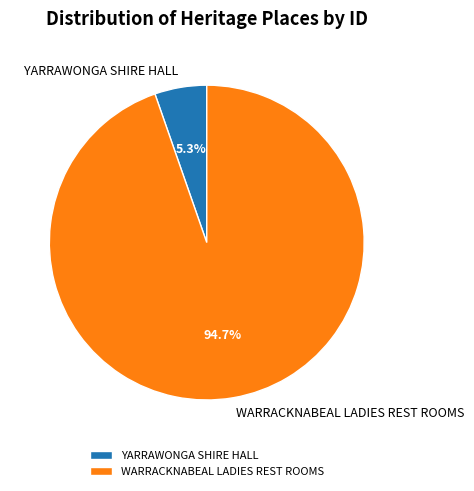

Is the sum of YARRAWONGA SHIRE HALL and WARRACKNABEAL LADIES REST ROOMS greater than half?

Yes